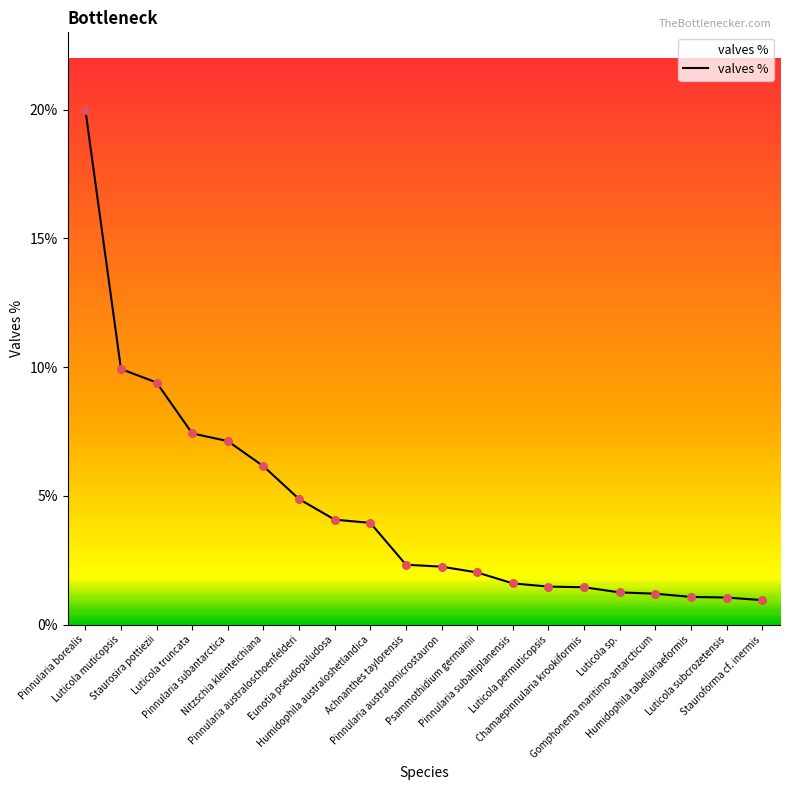

Which has a higher value, Eunotia pseudopaludosa or Luticola permuticopsis?

Eunotia pseudopaludosa